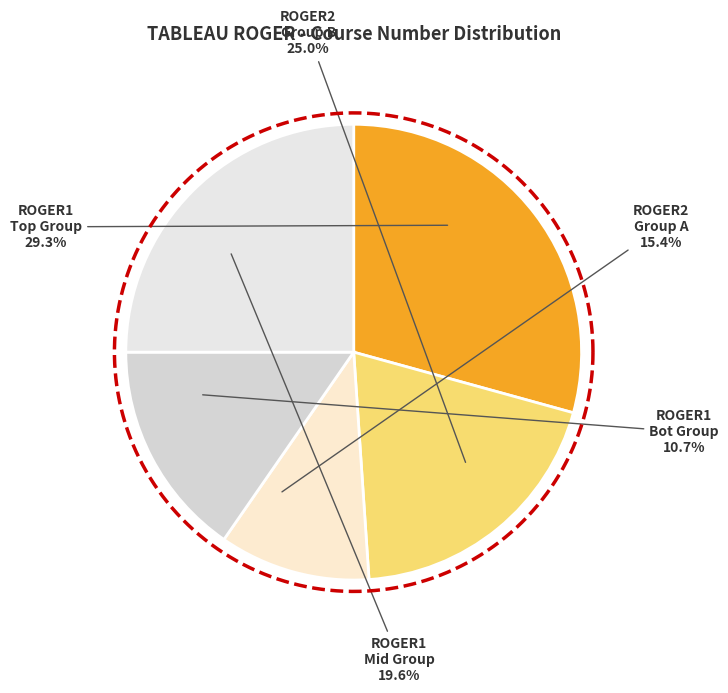

Is it true that 6 is 9% of the pie?

True